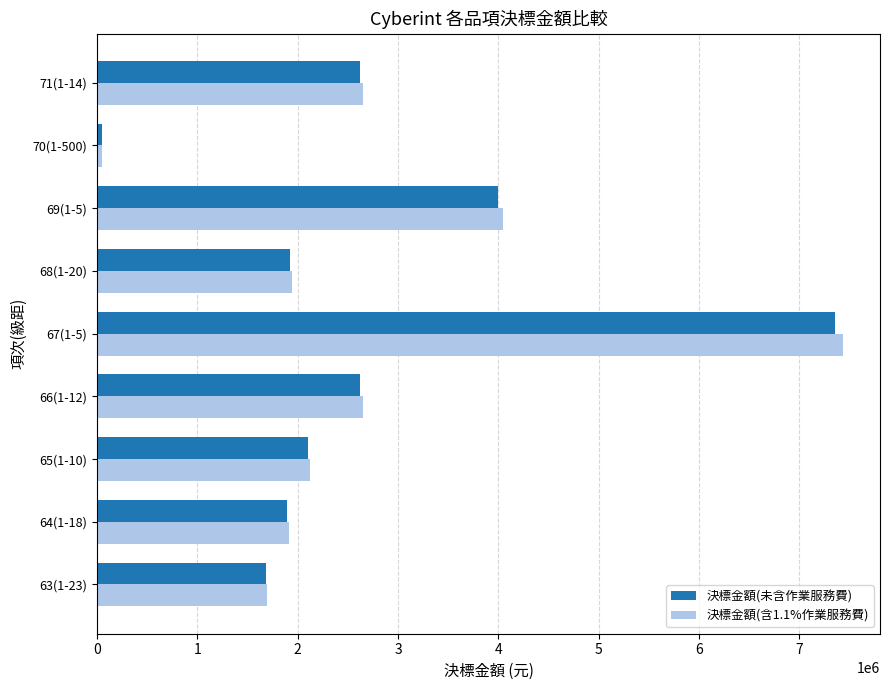

Is the value of 決標金額(未含作業服務費) at 65(1-10) greater than the value of 決標金額(含1.1%作業服務費) at 66(1-12)?

No